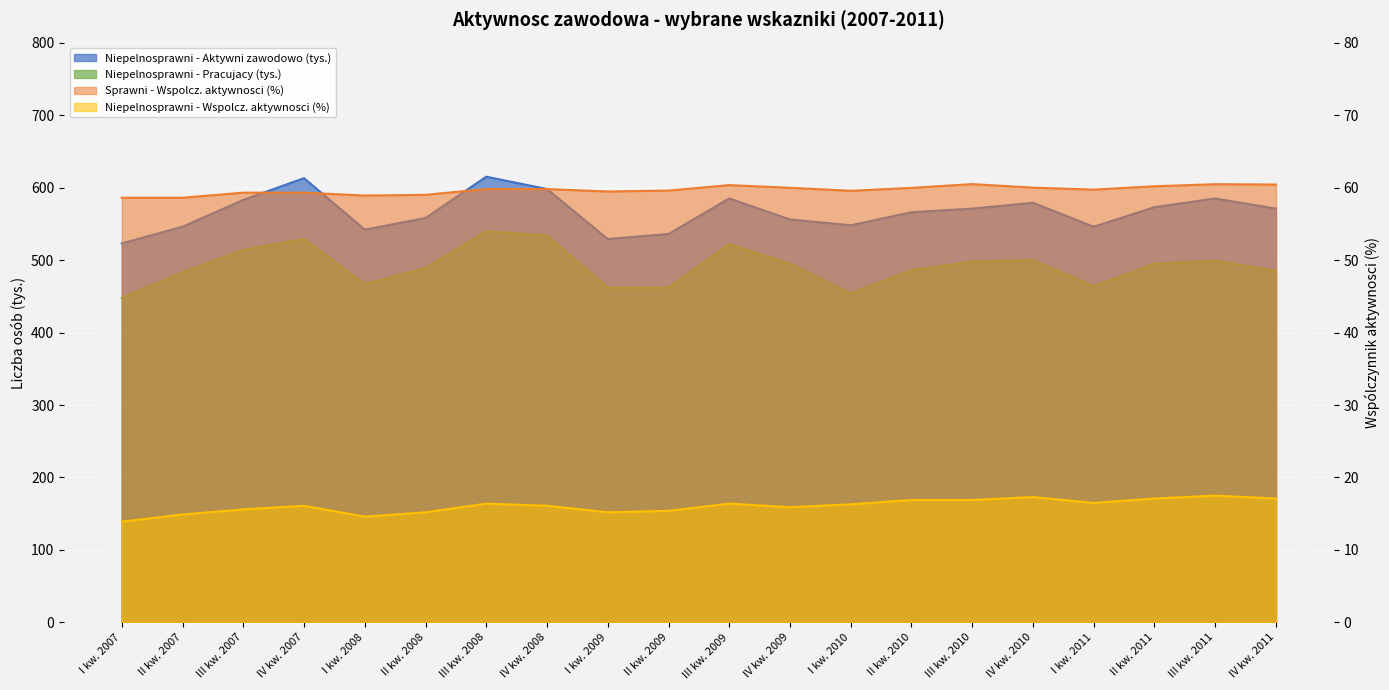

Between III kw. 2008 and III kw. 2007, which is larger?

III kw. 2008